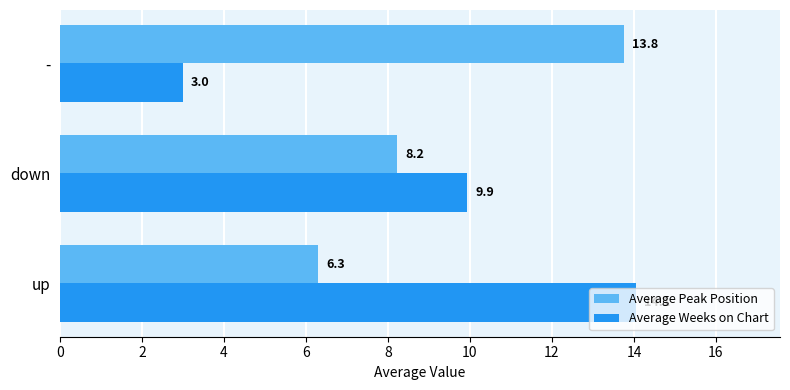

The value of Average Peak Position at down is 5.1. True or false?

False